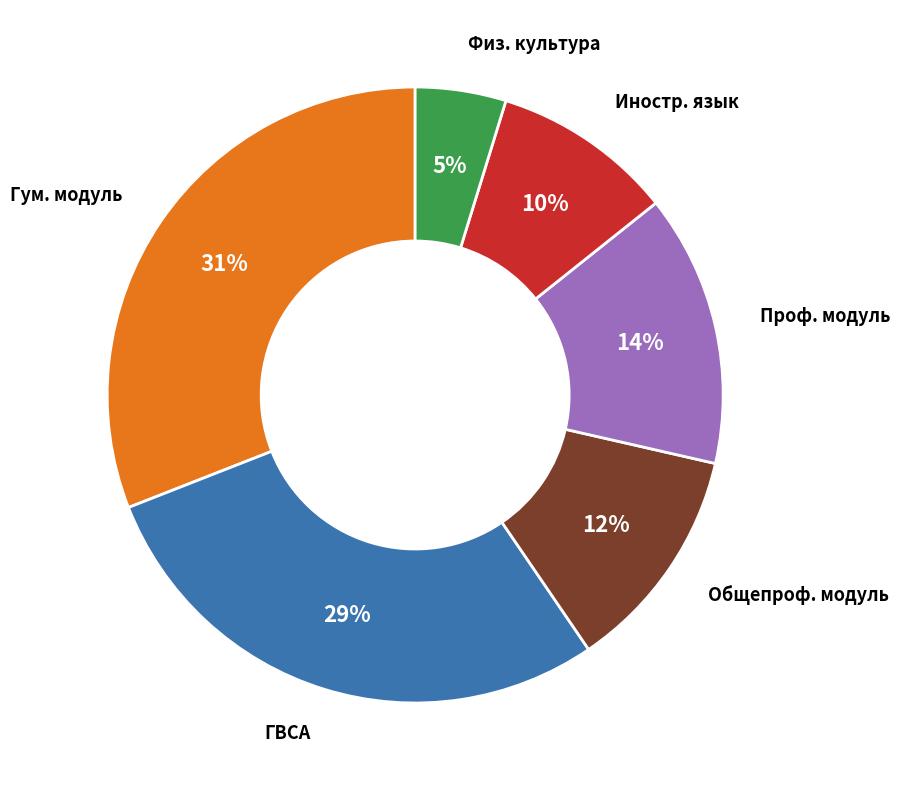

To the nearest percent, what is the average slice percentage?

17%